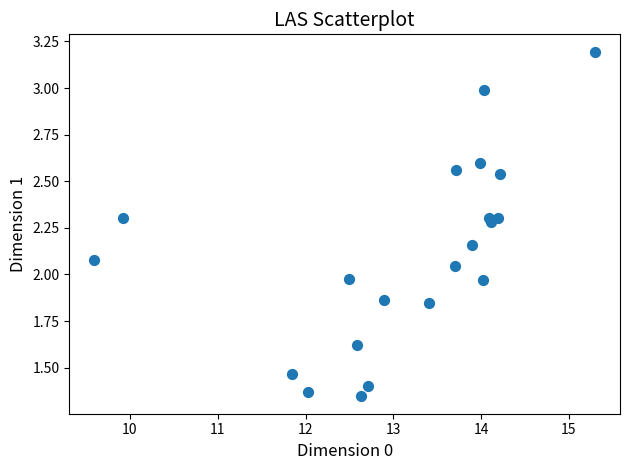

What is the range of X values (max minus min)?

5.7